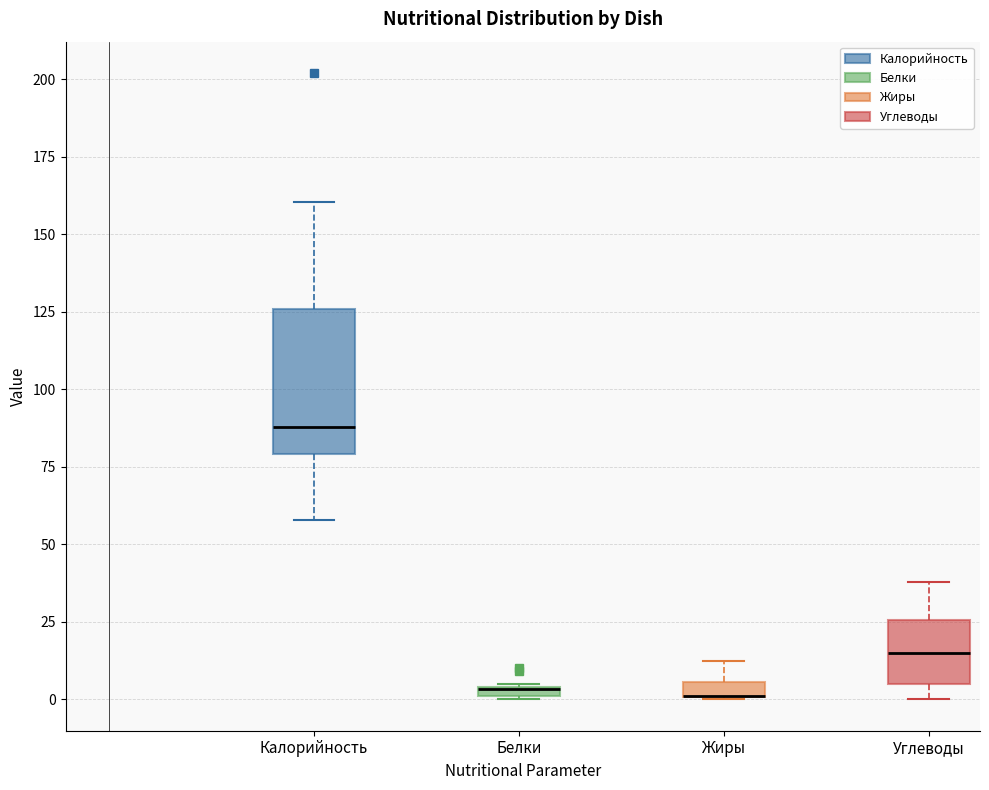

Which box is the tallest, from its lower edge to its upper edge?

Калорийность